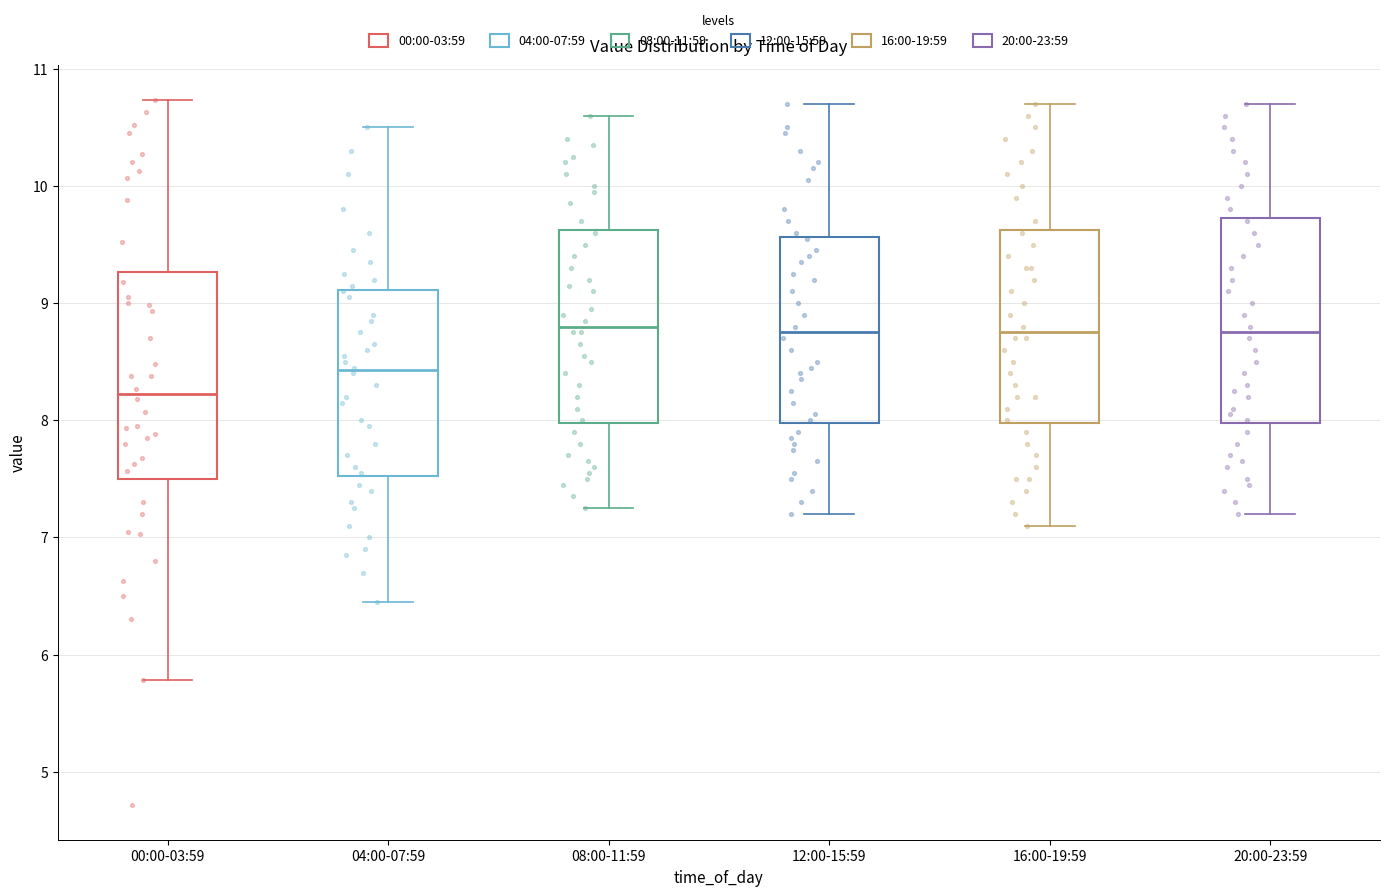

Reading left to right, read every box against the y-axis: the position of its median line, the range the box covers, and the ends of its whiskers. The values are not printed on the chart, so give them approximately, as read against the axis.

00:00-03:59: median 8.2, box 7.5 to 9.3, whiskers 5.8 to 10.7
04:00-07:59: median 8.4, box 7.5 to 9.1, whiskers 6.5 to 10.5
08:00-11:59: median 8.8, box 8.0 to 9.6, whiskers 7.3 to 10.6
12:00-15:59: median 8.8, box 8.0 to 9.6, whiskers 7.2 to 10.7
16:00-19:59: median 8.8, box 8.0 to 9.6, whiskers 7.1 to 10.7
20:00-23:59: median 8.8, box 8.0 to 9.7, whiskers 7.2 to 10.7